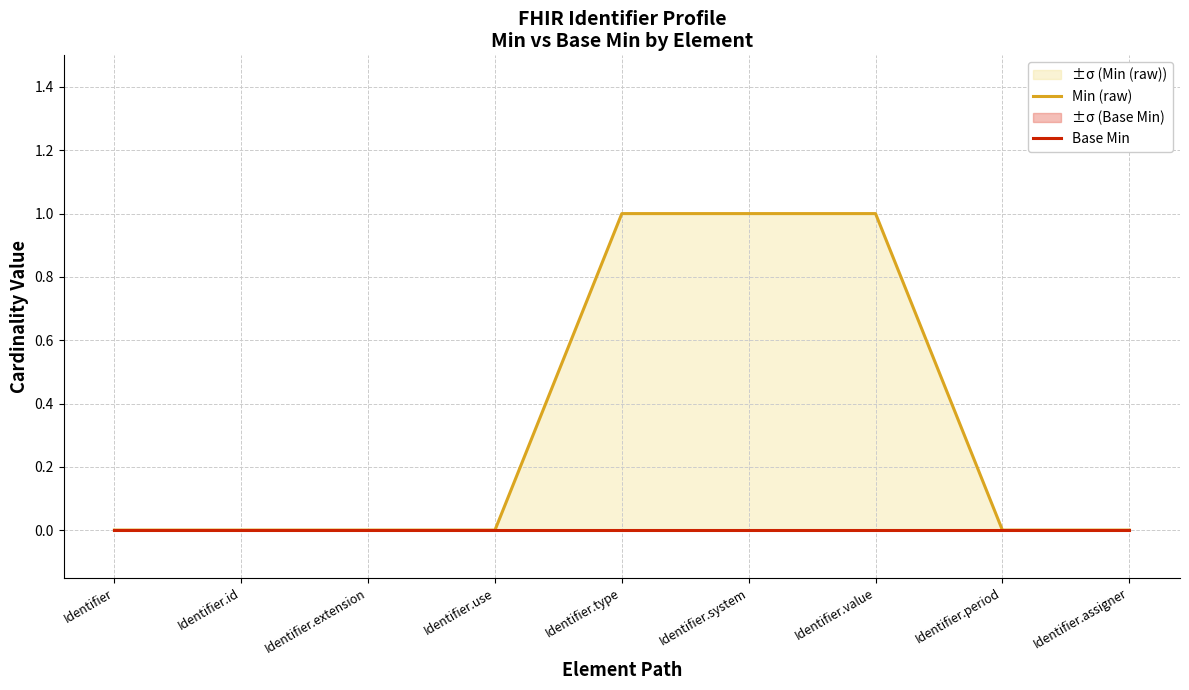

Which series has the largest range (max minus min)?

Min (raw)